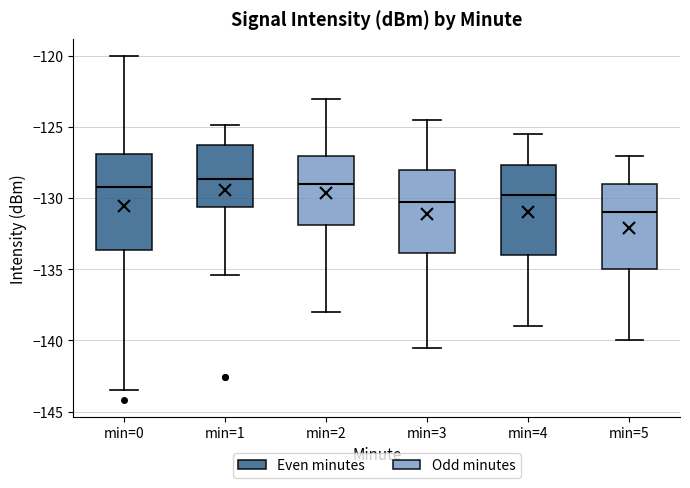

Where is the upper edge of the box for min=5 on the y-axis? The values are not printed on the chart, so give them approximately, as read against the axis.

-129.0